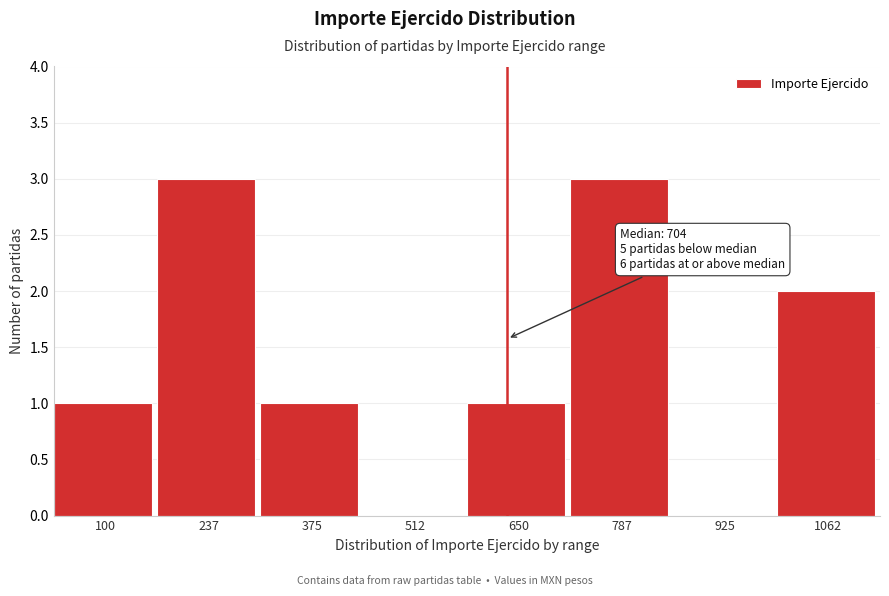

Reading left to right, transcribe all the data shown in this chart.

100=1	237=3	375=1	512=0	650=1	787=3	925=0	1062=2